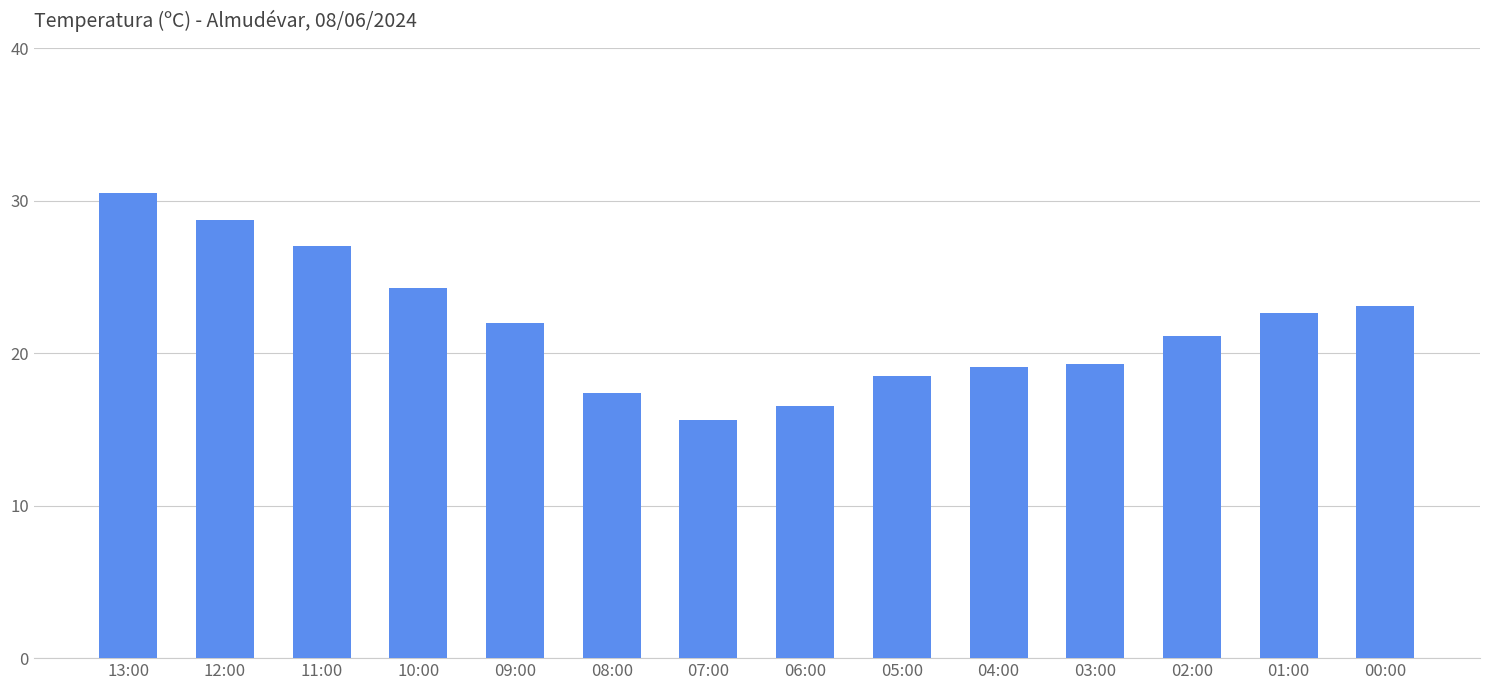

What is the label of the 8th bar from the right?

07:00